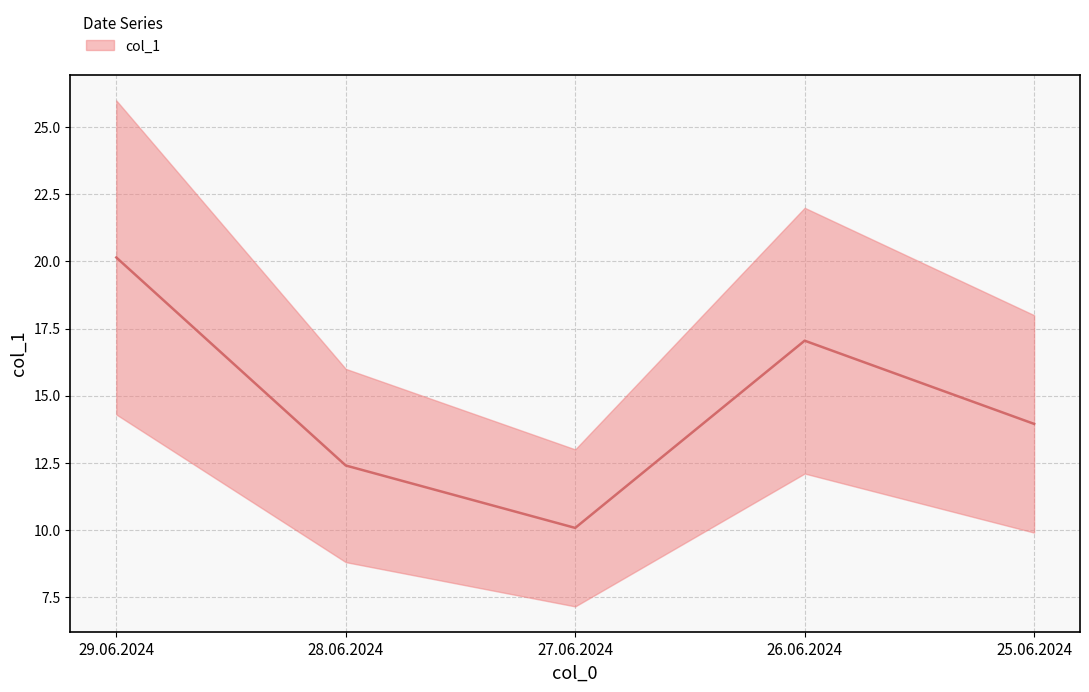

How many values are below 13?

2